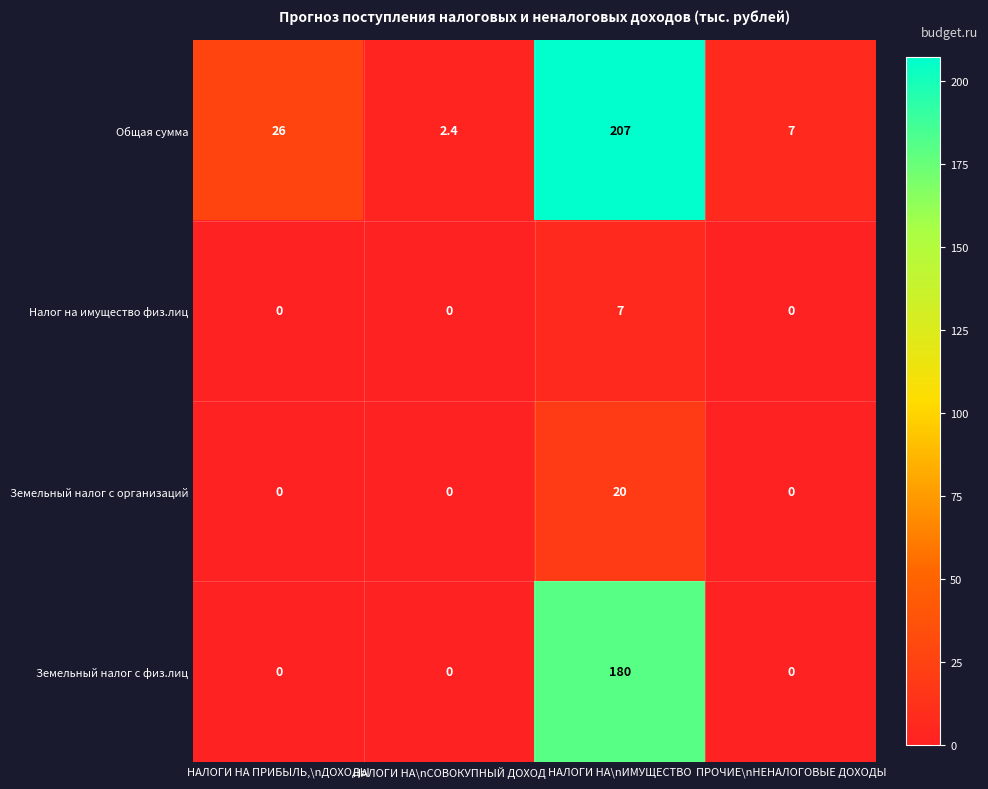

List the series in order of their peak value, lowest first.

Налог на имущество физ.лиц, Земельный налог с организаций, Земельный налог с физ.лиц, Общая сумма